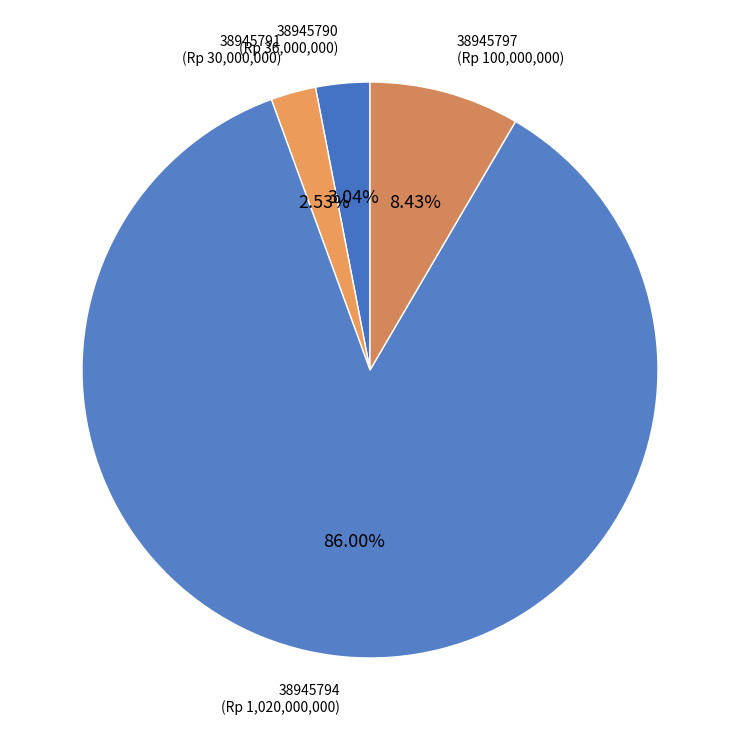

Rank the categories by value from lowest to highest.

38945791, 38945790, 38945797, 38945794